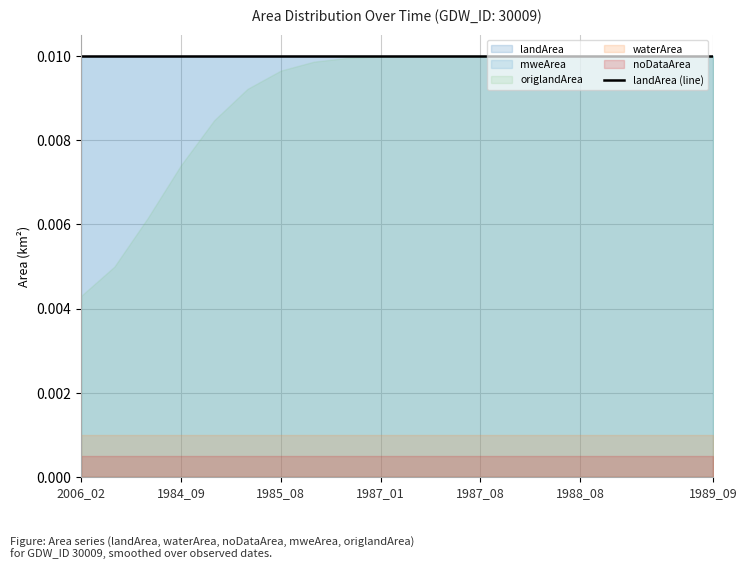

Which label corresponds to the smallest value in the chart?

2006_02